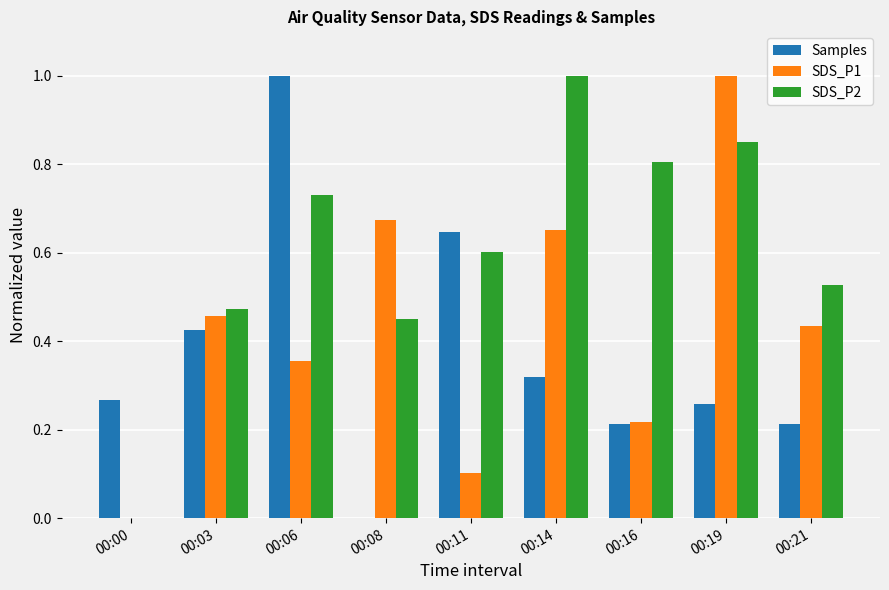

What is the sum of the SDS_P2 values at 00:19 and 00:21?

1.4